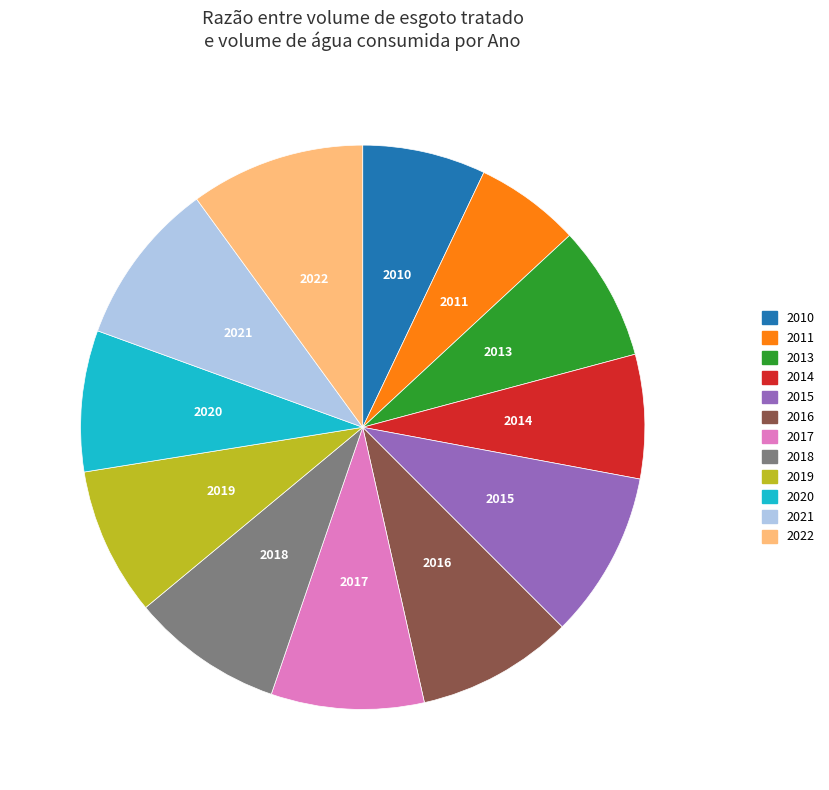

Is there any slice that represents more than half of the pie?

No